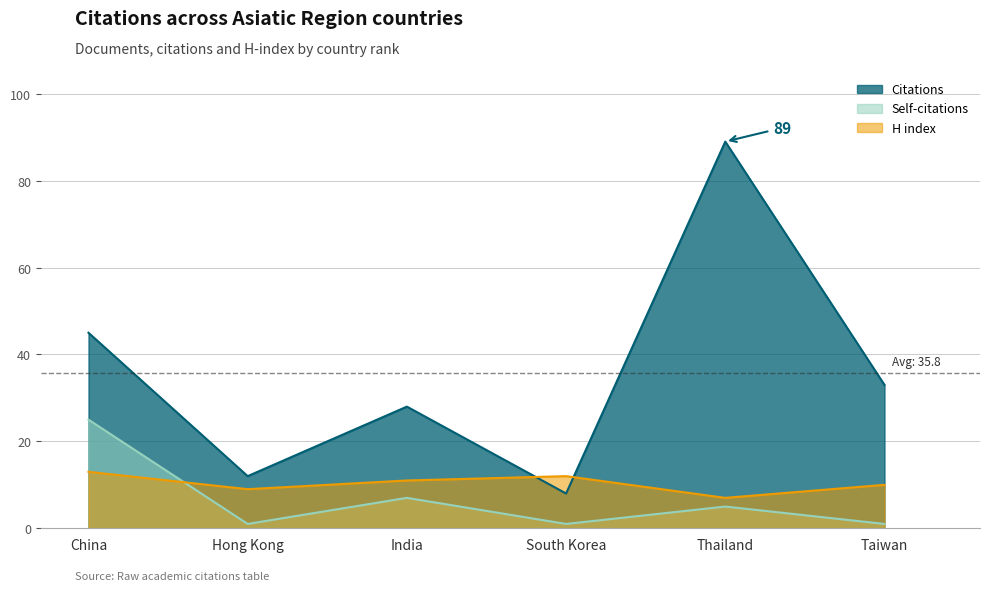

Rank the categories by Self-citations value from lowest to highest.

Hong Kong, South Korea, Taiwan, Thailand, India, China